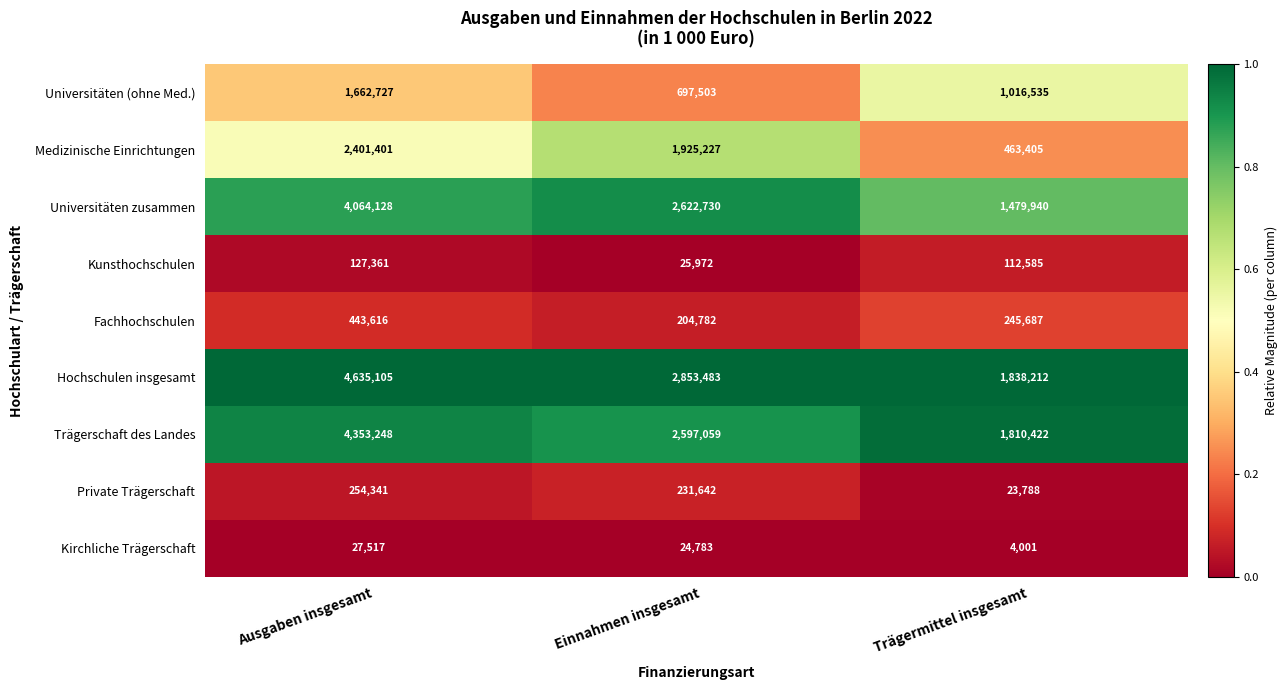

Reading left to right, transcribe all the data shown in this chart.

Universitäten (ohne Med.): 1662727	697503	1016535
Medizinische Einrichtungen: 2401401	1925227	463405
Universitäten zusammen: 4064128	2622730	1479940
Kunsthochschulen: 127361	25972	112585
Fachhochschulen: 443616	204782	245687
Hochschulen insgesamt: 4635105	2853483	1838212
Trägerschaft des Landes: 4353248	2597059	1810422
Private Trägerschaft: 254341	231642	23788
Kirchliche Trägerschaft: 27517	24783	4001